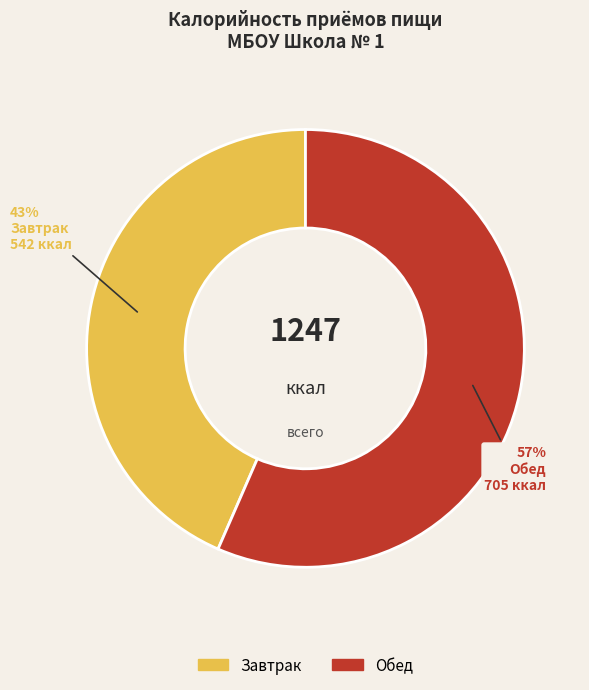

Rank the categories by value from lowest to highest.

Завтрак, Обед